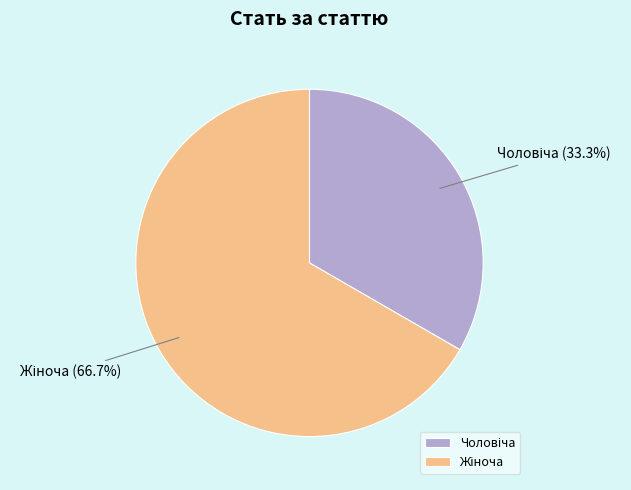

Is there a majority slice in this chart?

Yes